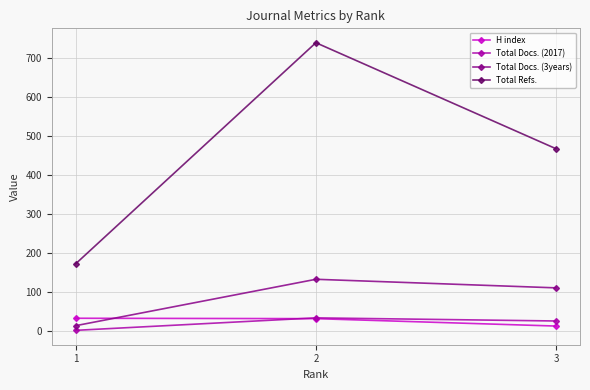

Between 2 and 3, which series saw the biggest shift?

Total Refs.